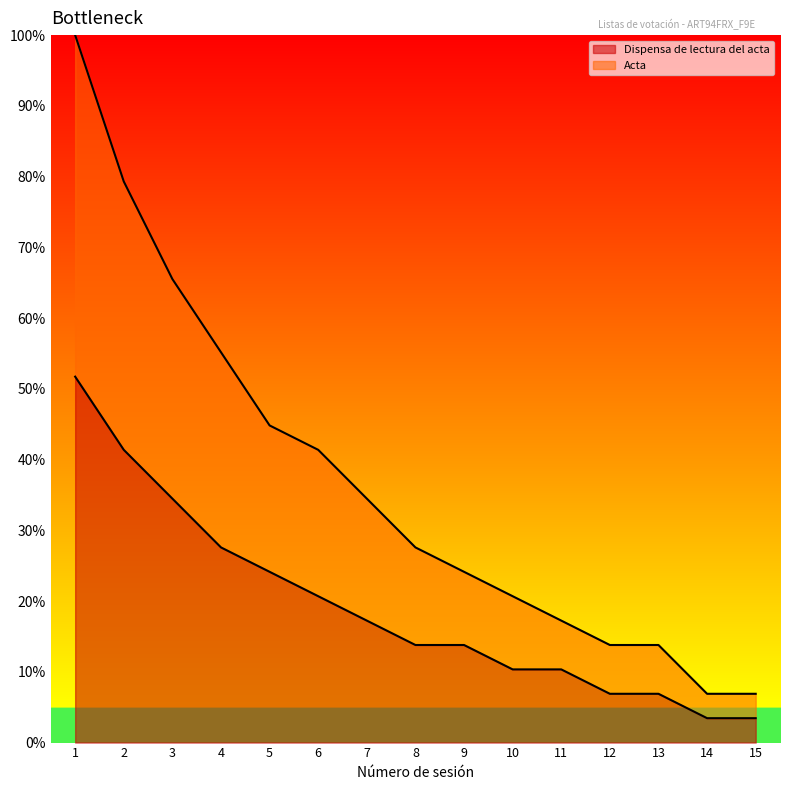

What is the sum of the Acta values at 7 and 14?

41.4